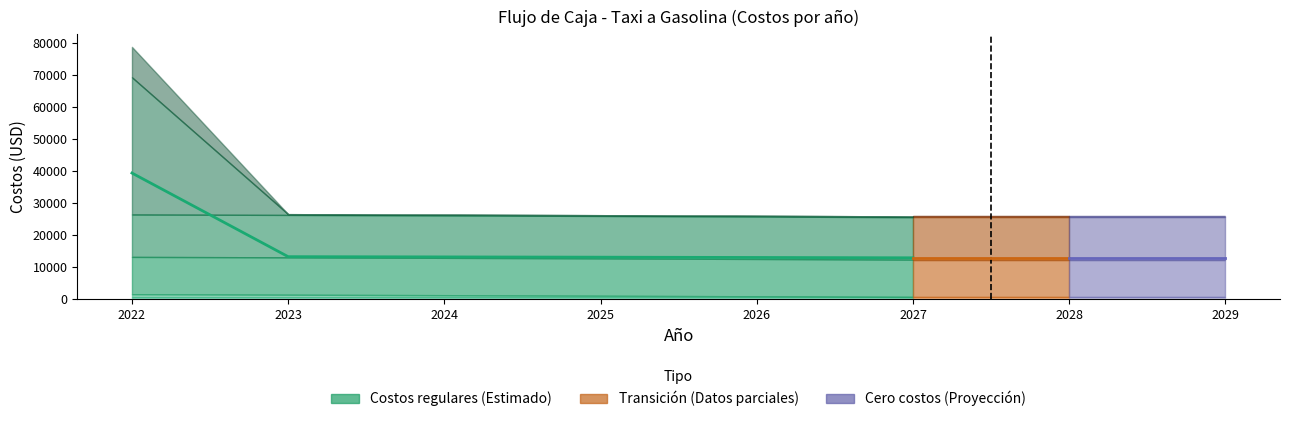

Which label corresponds to the smallest value in the chart?

2023